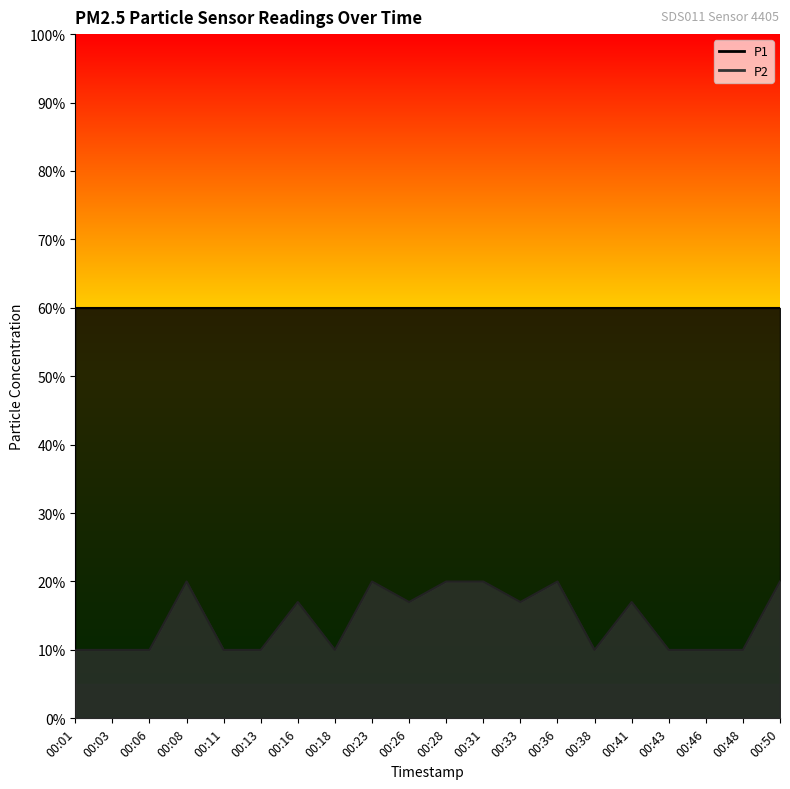

Does the chart display data point markers on the line(s)?

No